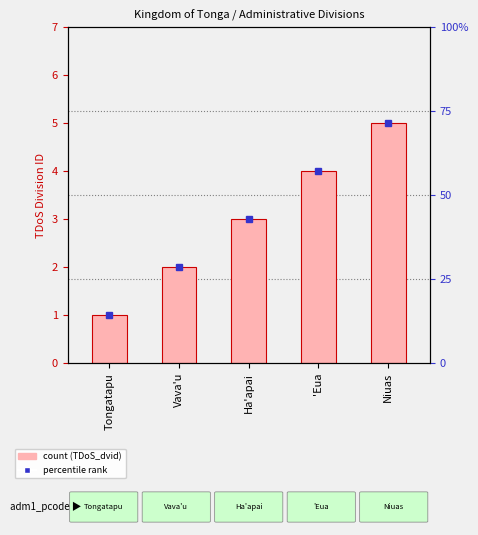

Count the values in the range 2 to 4.

3